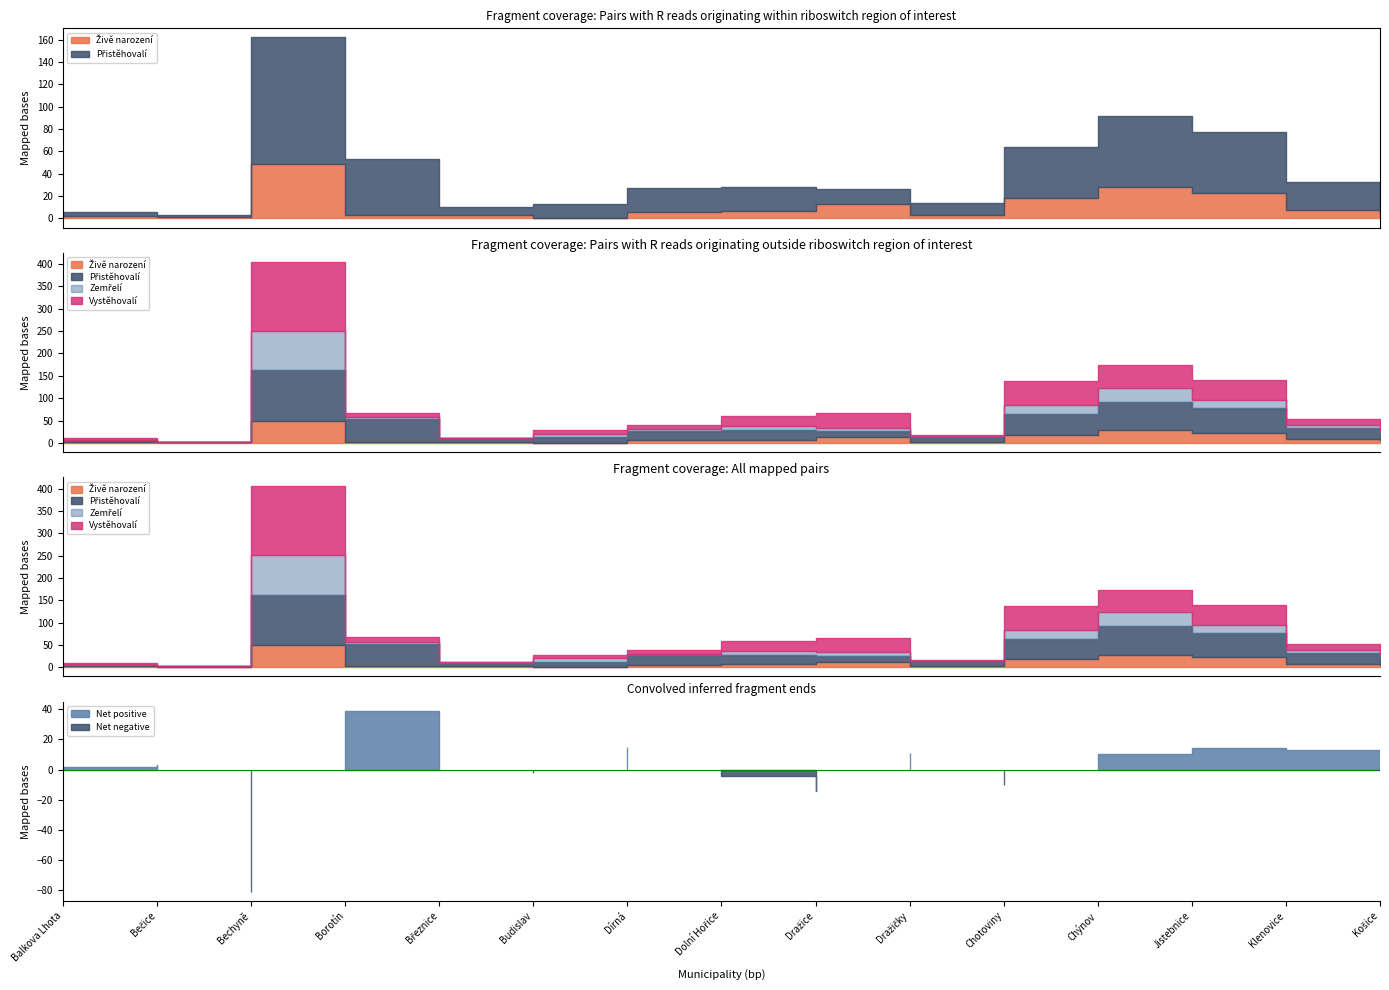

Where is the first local maximum for Zemřelí?

Bechyně